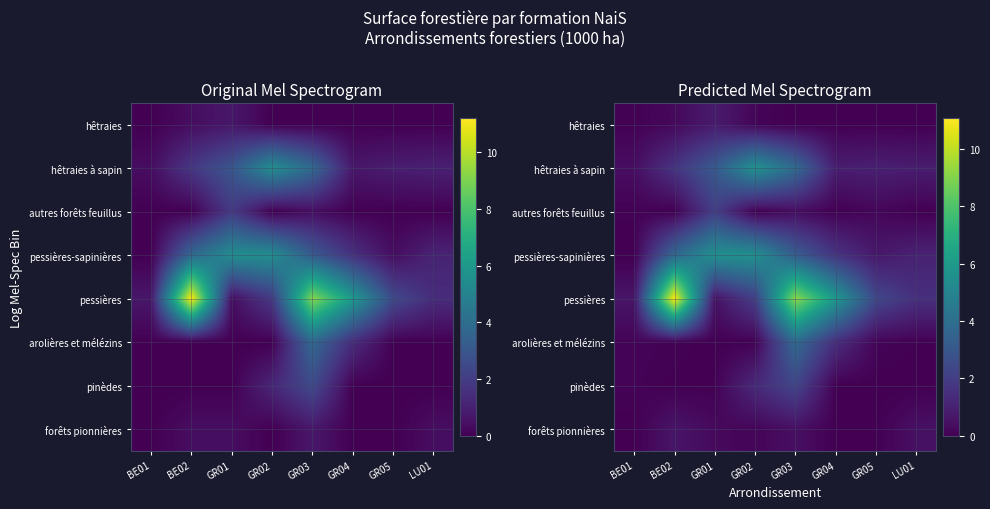

What is the spread (max minus min) of values at GR02?

5.6